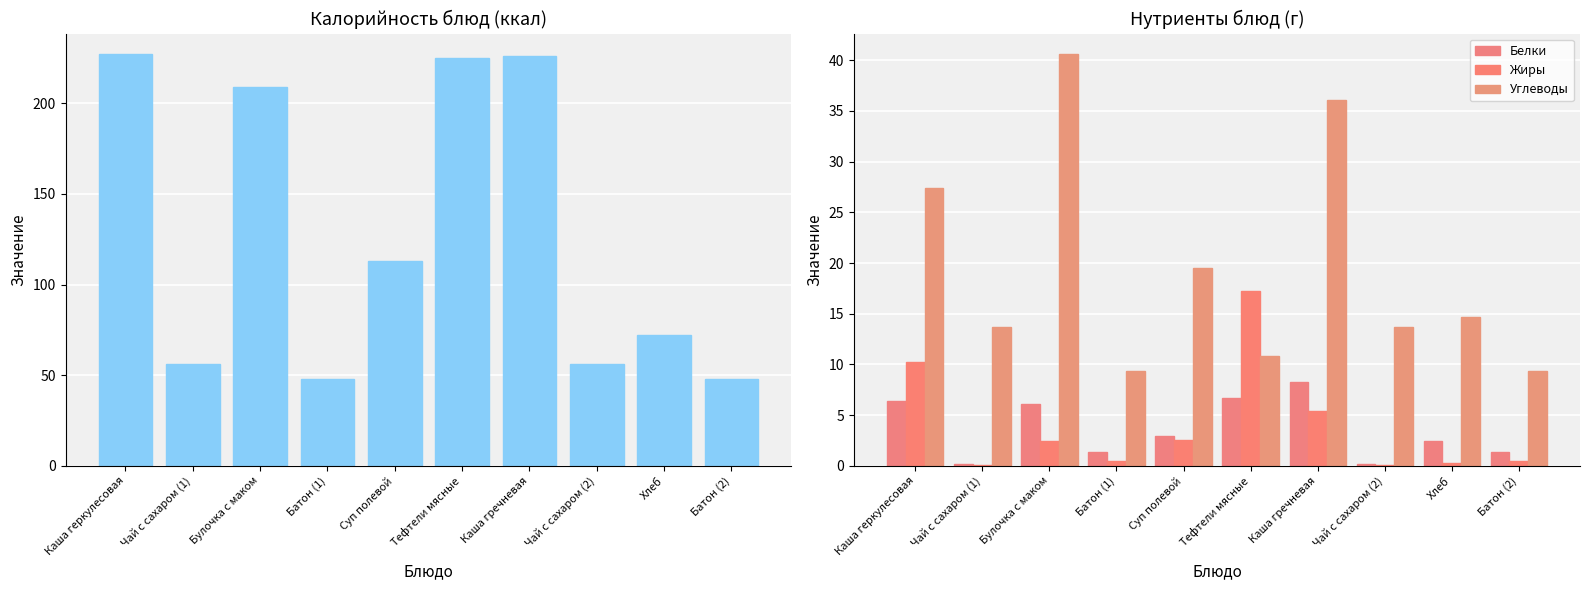

Reading left to right, what are all the values shown in this chart?

Калорийность: Каша геркулесовая=227.0	Чай с сахаром (1)=56.0	Булочка с маком=209.0	Батон (1)=48.0	Суп полевой=113.0	Тефтели мясные=225.0	Каша гречневая=226.0	Чай с сахаром (2)=56.0	Хлеб=72.0	Батон (2)=48.0
Белки: Каша геркулесовая=6.4	Чай с сахаром (1)=0.2	Булочка с маком=6.1	Батон (1)=1.4	Суп полевой=3.0	Тефтели мясные=6.7	Каша гречневая=8.2	Чай с сахаром (2)=0.2	Хлеб=2.5	Батон (2)=1.4
Жиры: Каша геркулесовая=10.3	Чай с сахаром (1)=0.0	Булочка с маком=2.4	Батон (1)=0.5	Суп полевой=2.6	Тефтели мясные=17.2	Каша гречневая=5.4	Чай с сахаром (2)=0.0	Хлеб=0.3	Батон (2)=0.5
Углеводы: Каша геркулесовая=27.4	Чай с сахаром (1)=13.7	Булочка с маком=40.6	Батон (1)=9.3	Суп полевой=19.5	Тефтели мясные=10.9	Каша гречневая=36.1	Чай с сахаром (2)=13.7	Хлеб=14.7	Батон (2)=9.3